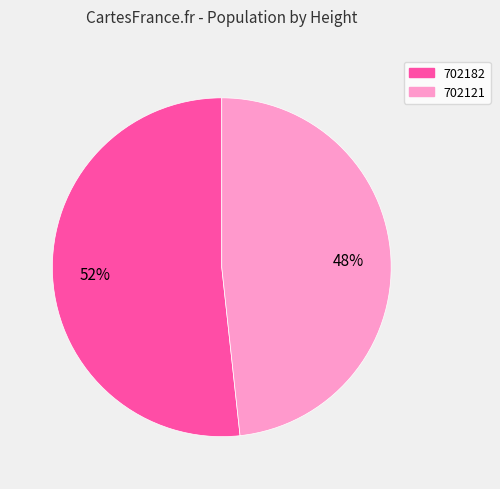

To the nearest percent, what is the combined percentage of 702182 and 702121?

100%